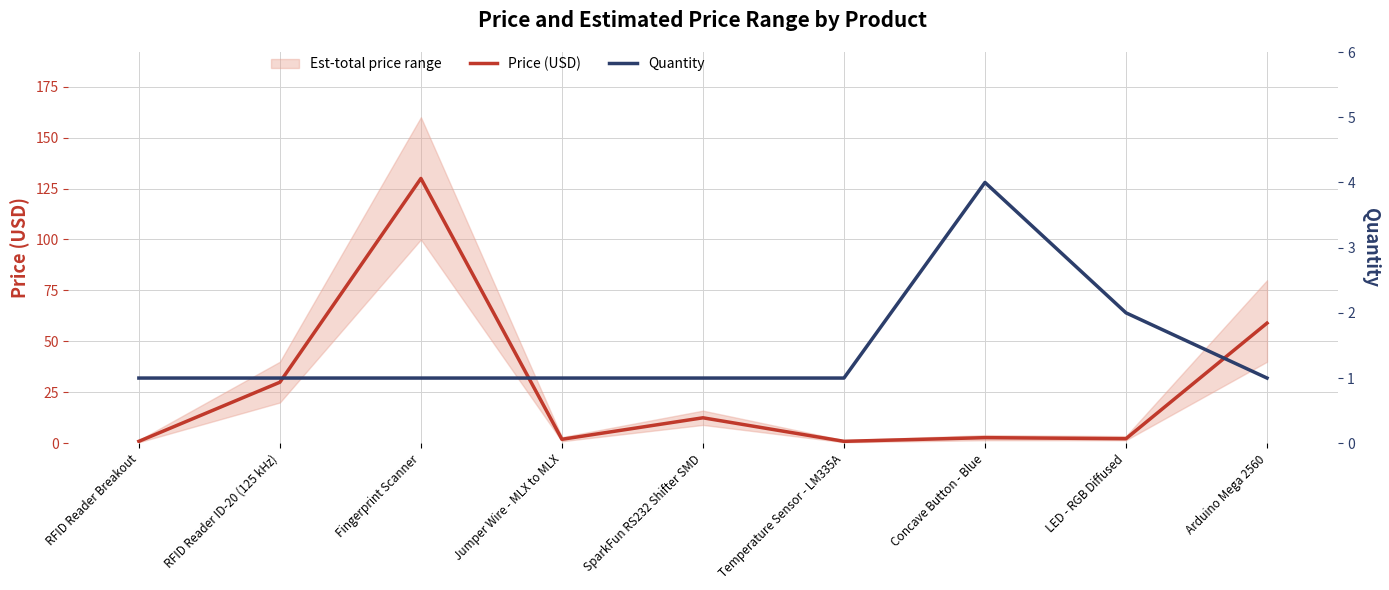

What is the spread (max minus min) of values at Concave Button - Blue?

1.2